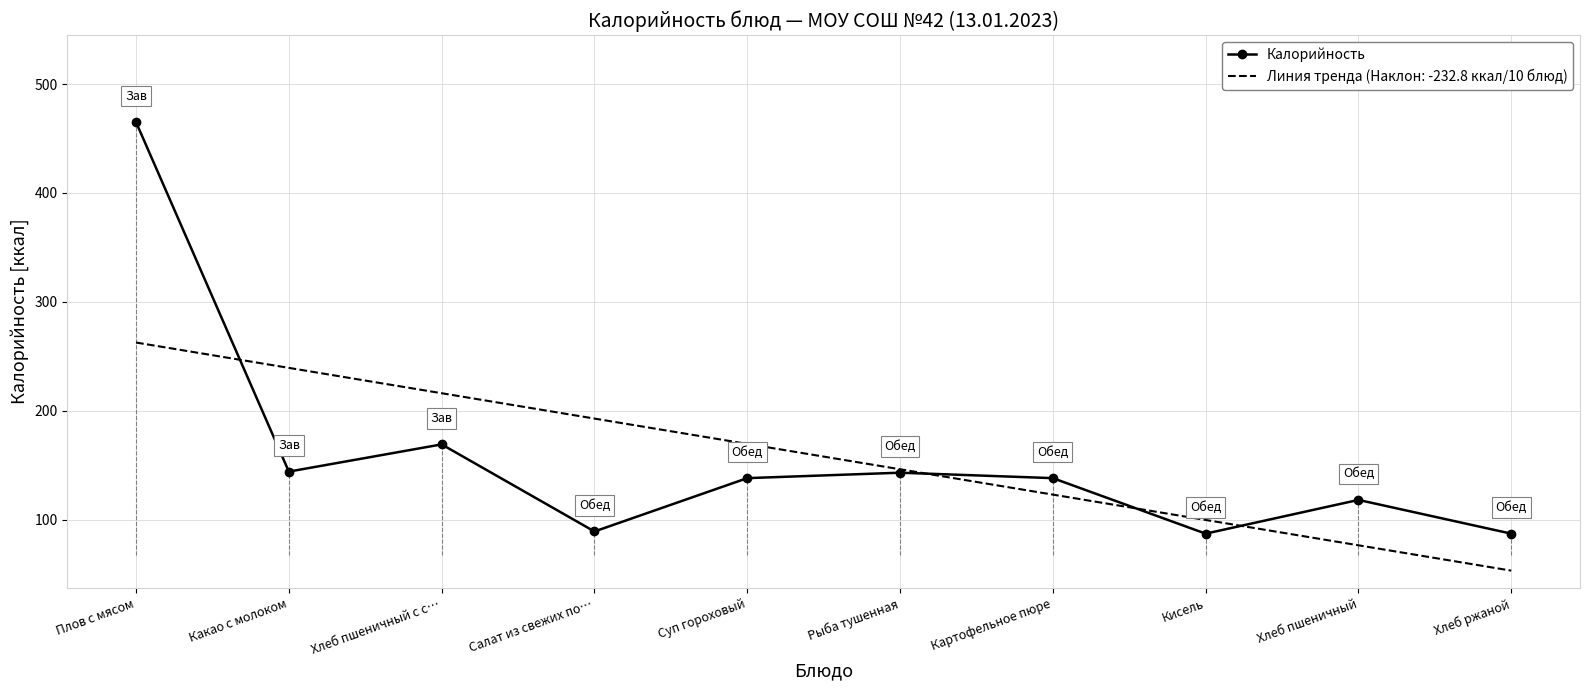

List the series in order of their peak value, lowest first.

Линия тренда (Наклон: -232.8 ккал/10 блюд), Калорийность